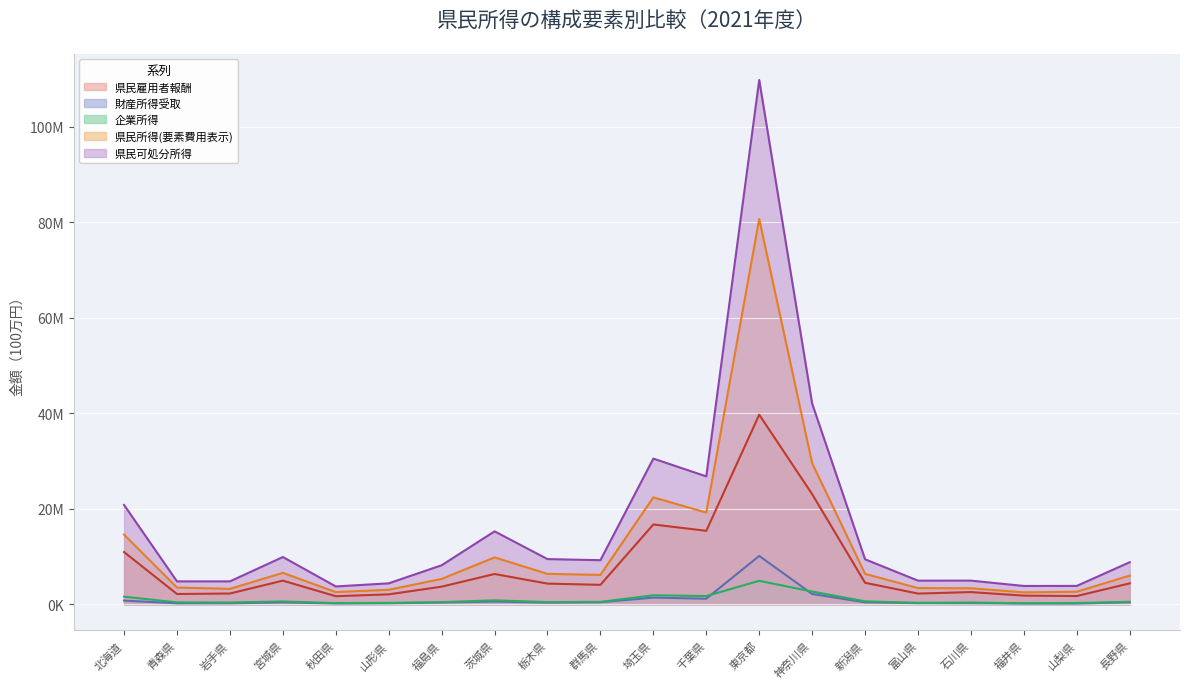

What is the minimum value shown in the chart?

132112